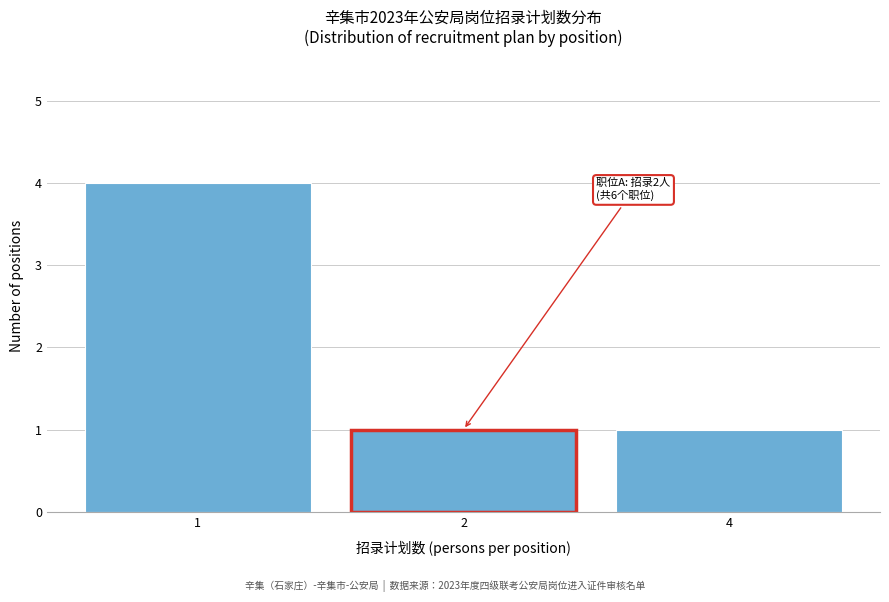

Reading right to left, what are all the values shown in this chart?

1	1	4